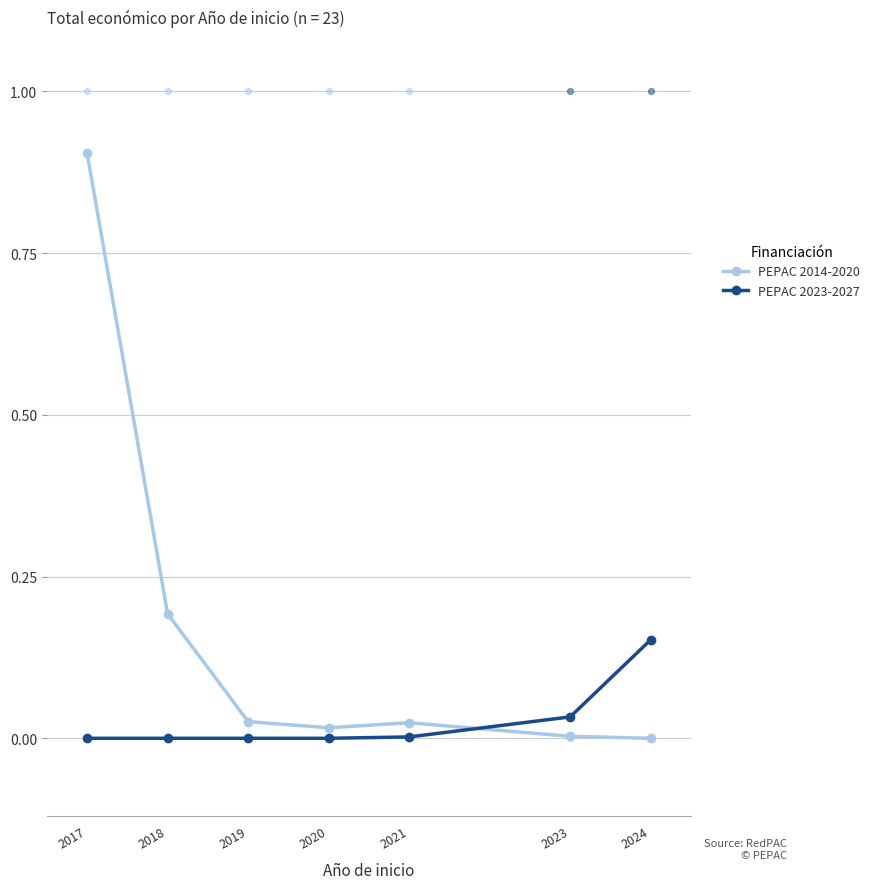

What are all the series names shown in the legend?

PEPAC 2014-2020, PEPAC 2023-2027